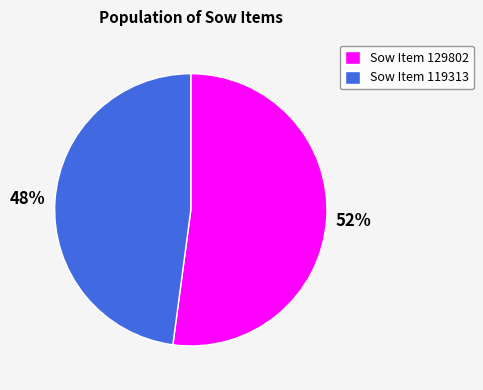

How many segments does this pie chart have?

2